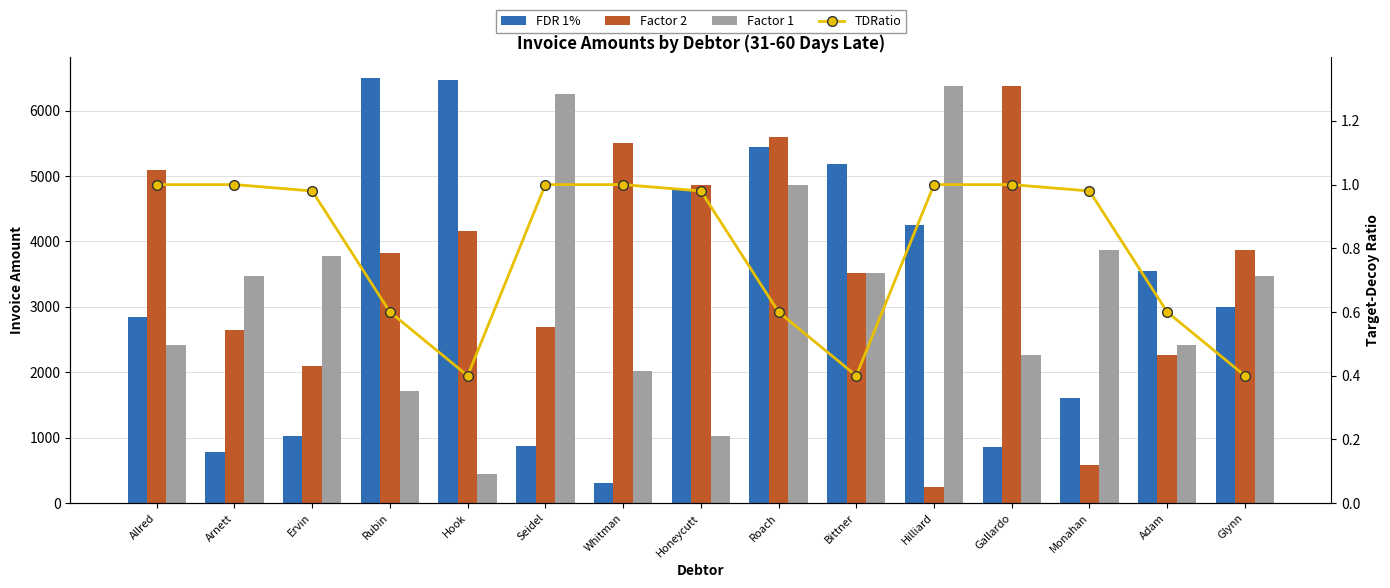

Reading left to right, what are all the values shown in this chart?

FDR 1%: 2846.0	777.0	1025.0	6493.0	6475.0	879.0	311.0	4806.0	5443.0	5185.0	4254.0	855.0	1601.0	3549.0	2995.0
Factor 2: 5095.0	2647.0	2095.0	3821.0	4158.0	2686.0	5513.0	4869.0	5603.0	3522.0	245.0	6372.0	584.0	2257.0	3869.0
Factor 1: 2412.0	3469.0	3774.0	1712.0	448.0	6260.0	2015.0	1025.0	4869.0	3522.0	6372.0	2257.0	3869.0	2412.0	3469.0
TDRatio: 1.0	1.0	1.0	0.6	0.4	1.0	1.0	1.0	0.6	0.4	1.0	1.0	1.0	0.6	0.4